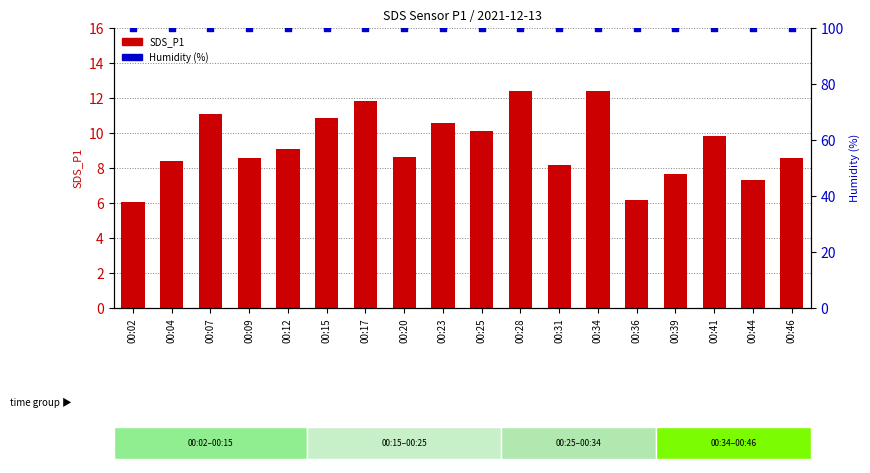

Which series reaches the minimum Y coordinate?

SDS_P1 (count)